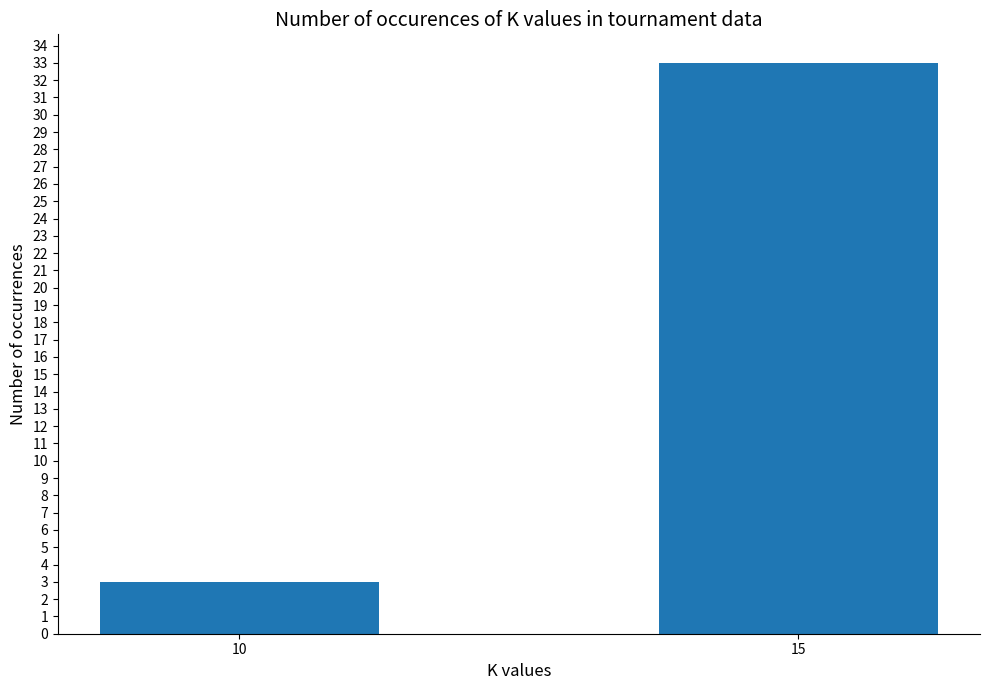

What is the approximate value at 10?

3